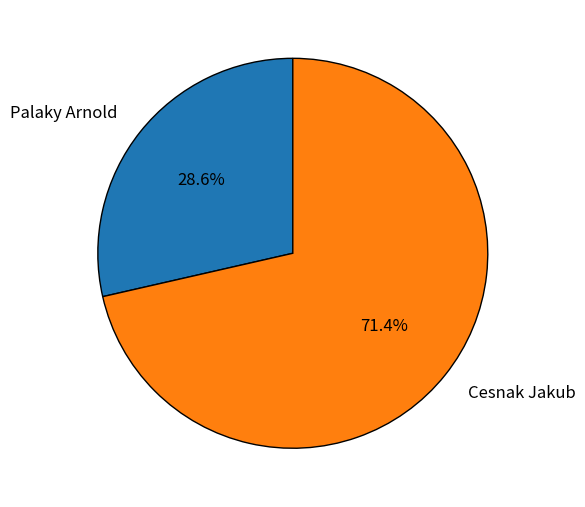

To the nearest percent, what is the average slice percentage?

50%